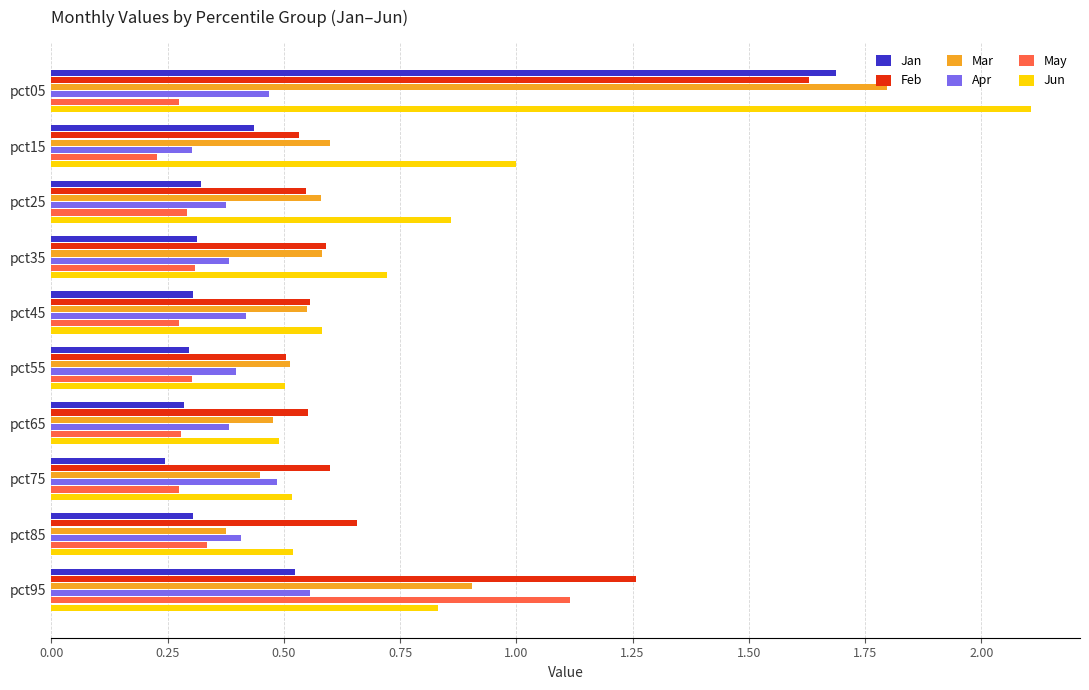

True or false: Jan has a value of 0.3 at pct15.

False